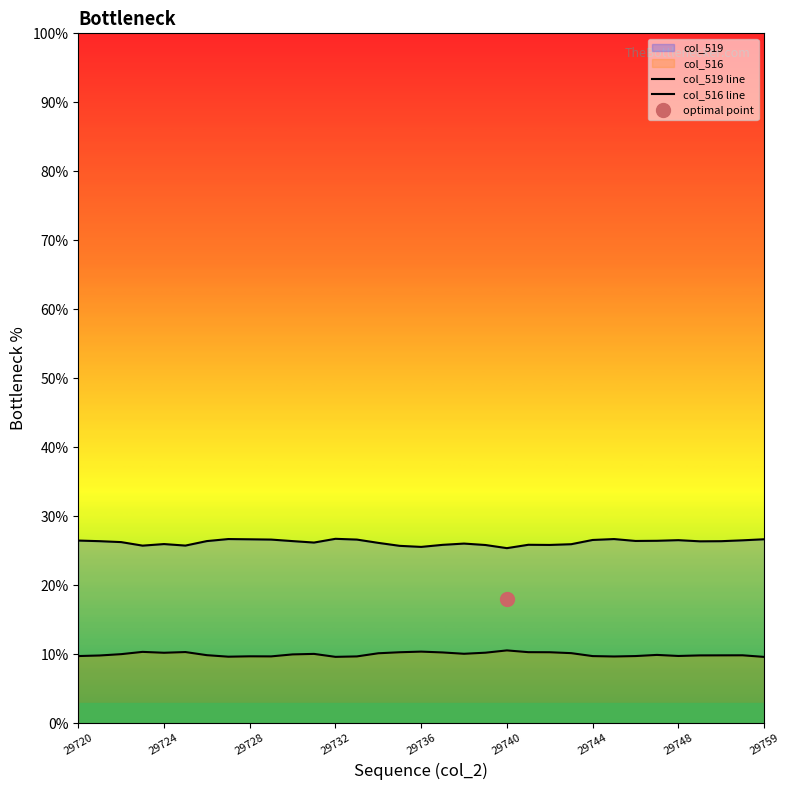

Which category has the lowest value across all series?

29759